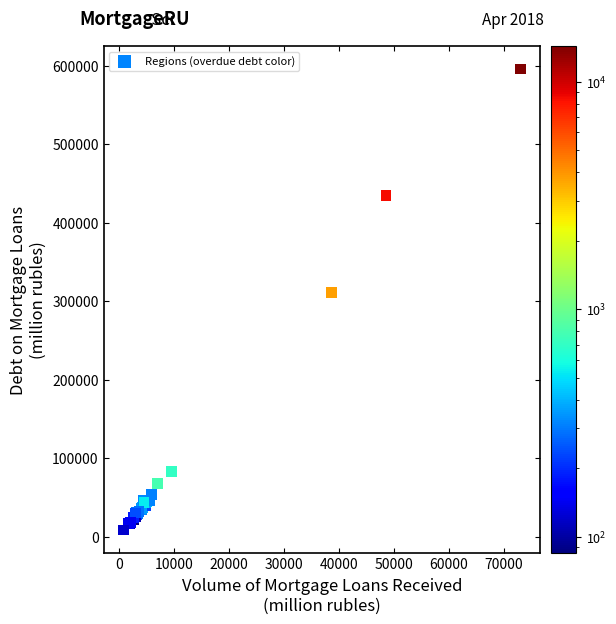

What Y value in the scatter plot is closest to 302456?

311648